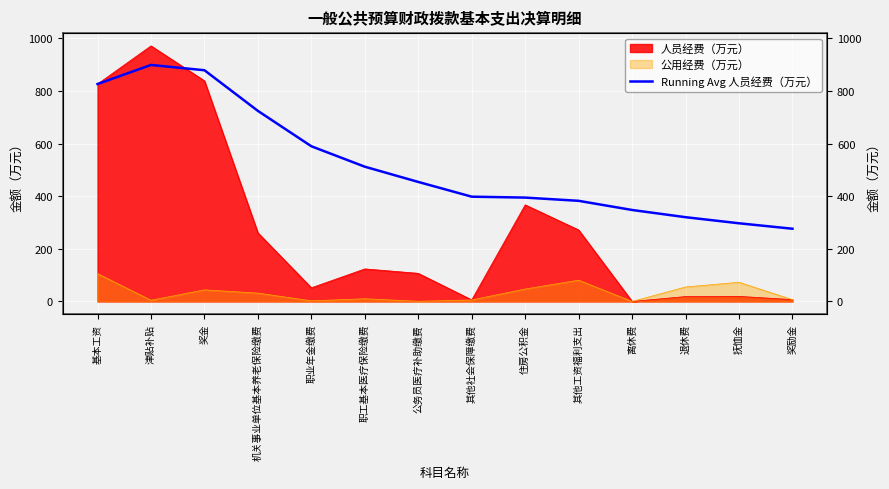

Where is the first local maximum?

津贴补贴